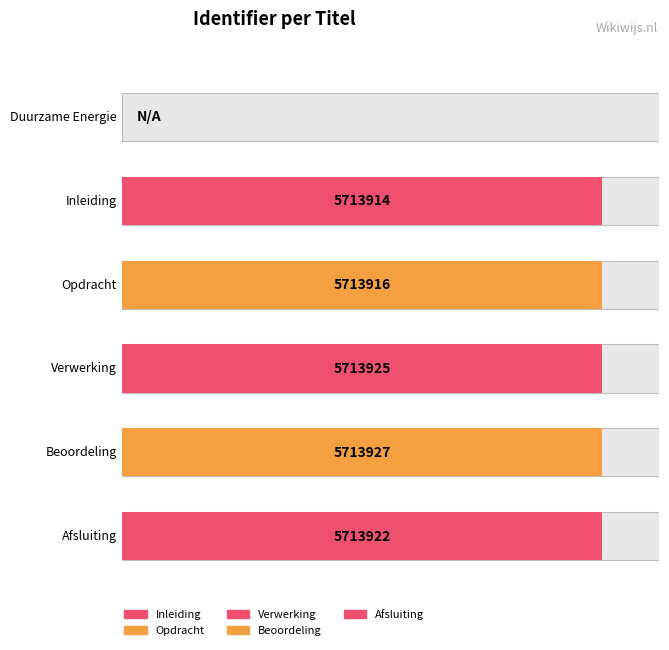

Between Inleiding and Verwerking, which is larger?

Verwerking